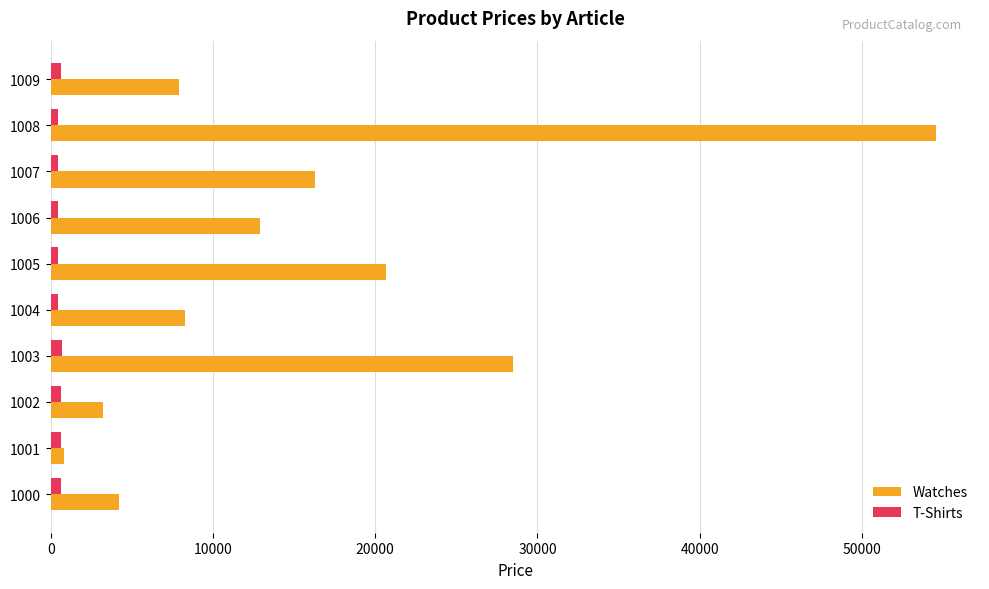

What is the sum of all Watches values?

157260